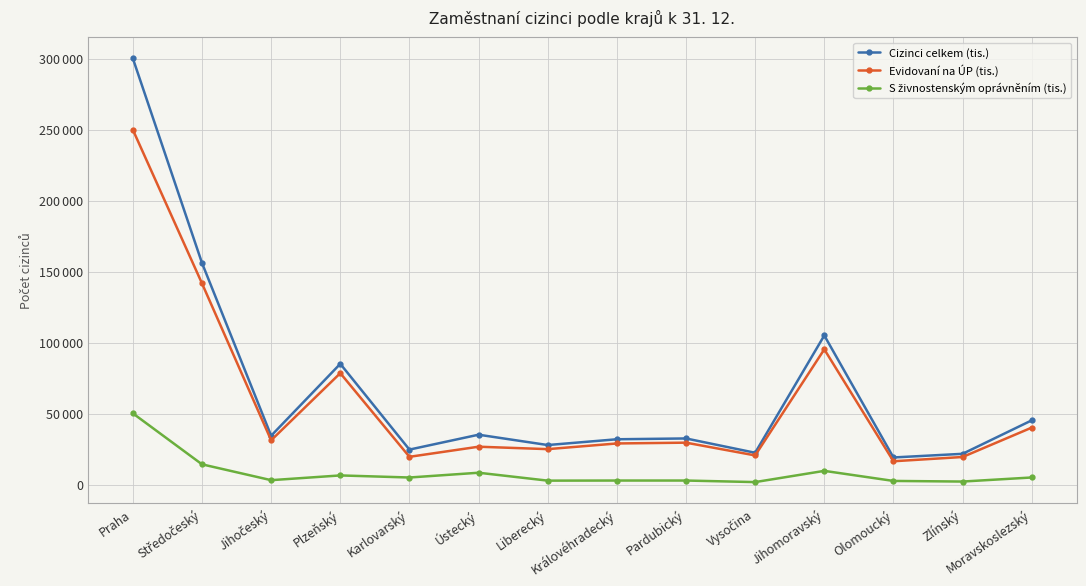

True or false: S živnostenským oprávněním (tis.) and Cizinci celkem (tis.) cross at least once.

False